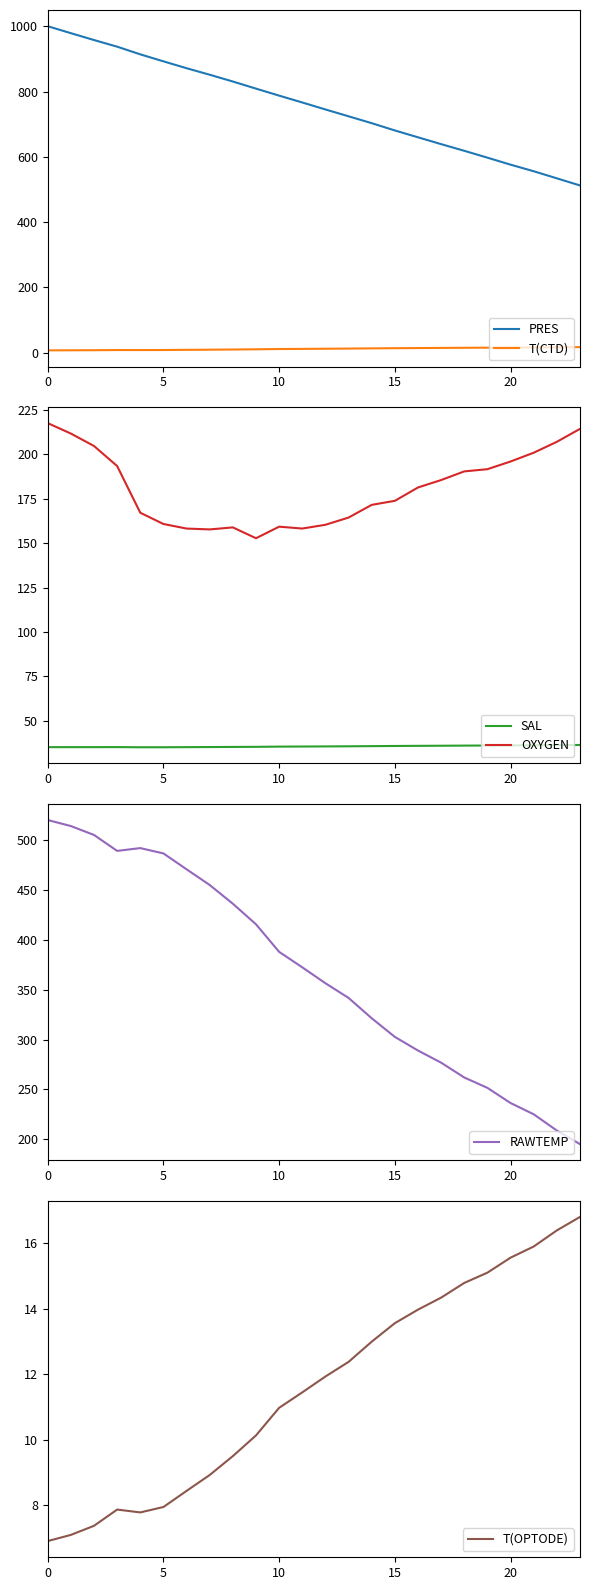

The T(OPTODE) series shows 14.0 at 16. True or false?

True